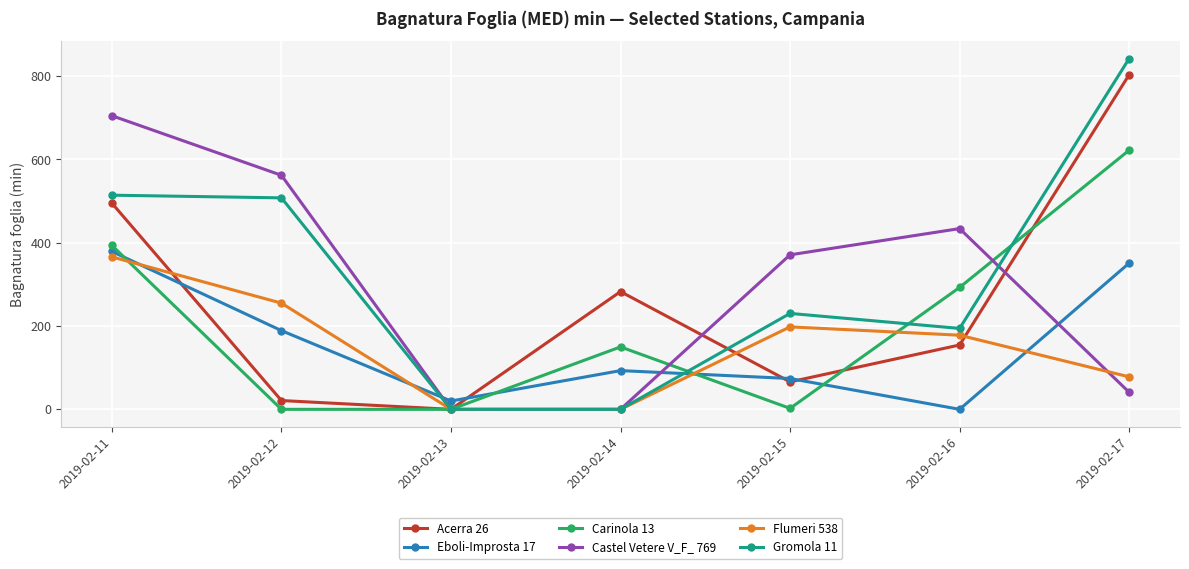

At how many categories does at least one series exceed 818?

1